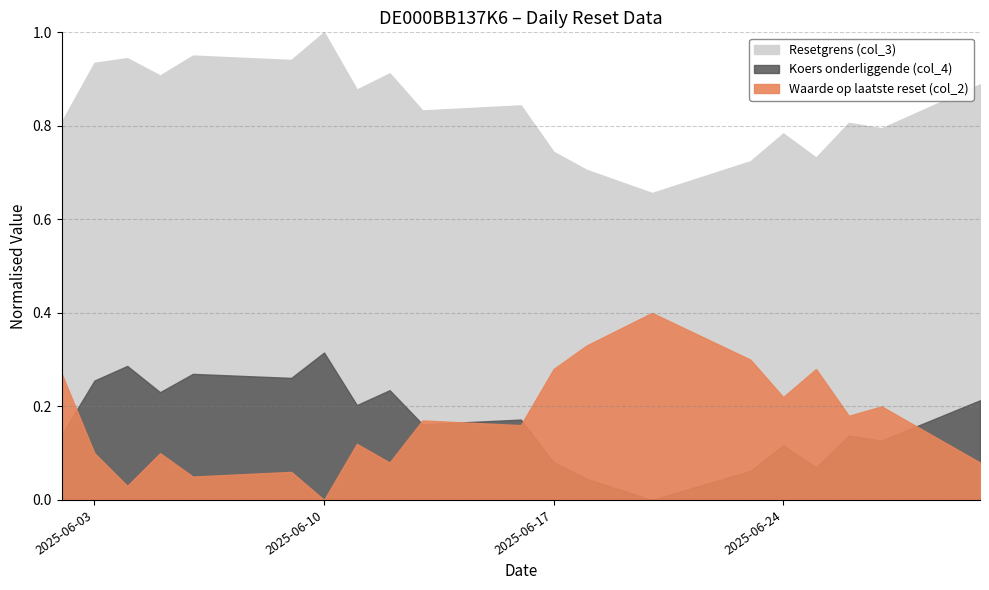

List the labels in order of Resetgrens (col_3) value, largest first.

2025-06-10, 2025-06-06, 2025-06-04, 2025-06-09, 2025-06-03, 2025-06-12, 2025-06-05, 2025-06-30, 2025-06-11, 2025-06-16, 2025-06-13, 2025-06-02, 2025-06-26, 2025-06-27, 2025-06-24, 2025-06-17, 2025-06-25, 2025-06-23, 2025-06-18, 2025-06-20